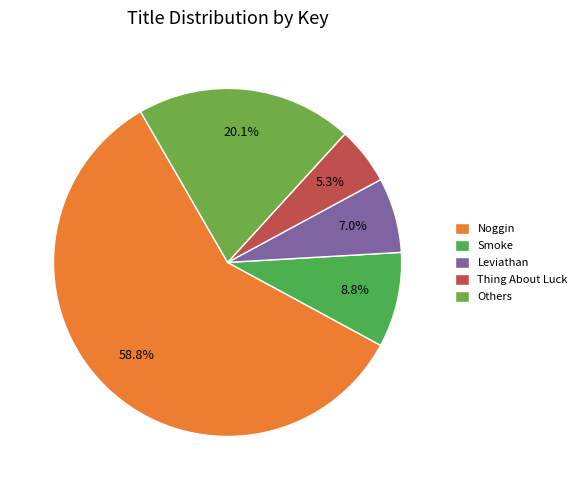

Count the number of slices in the pie.

5